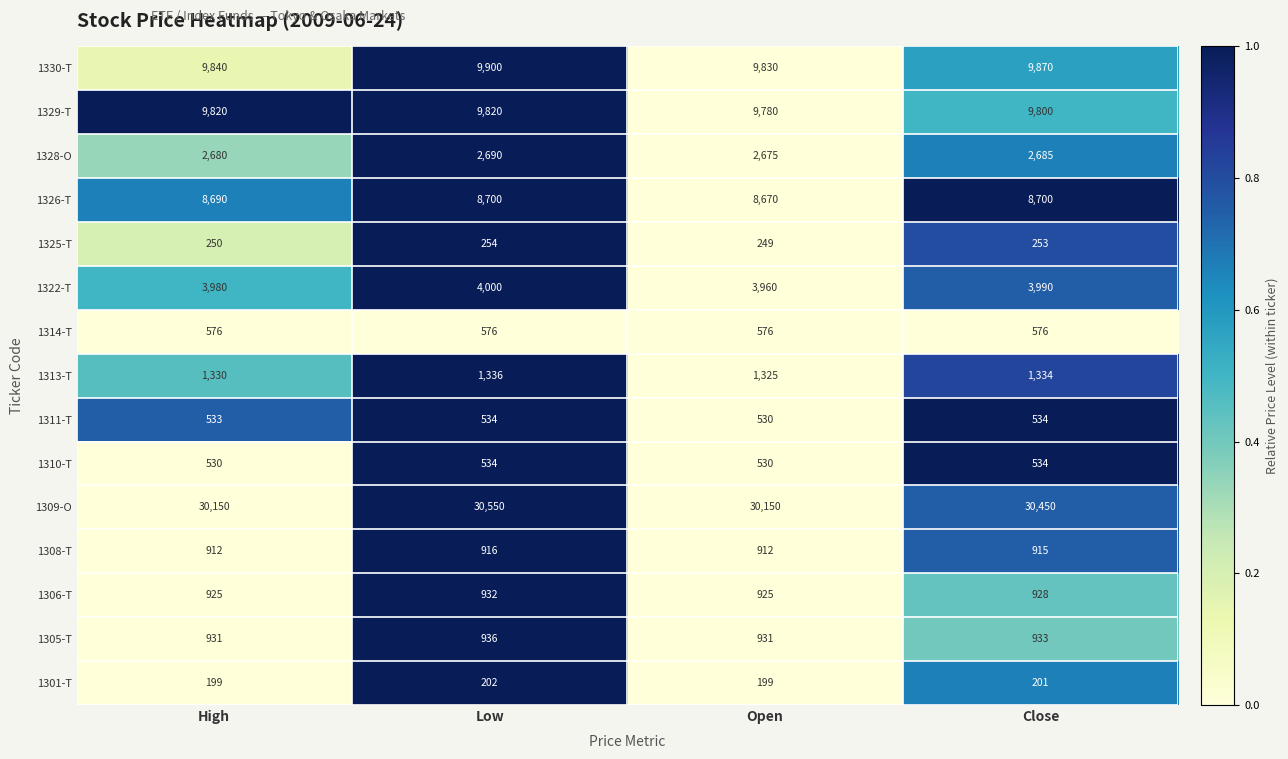

Which series has the largest total across all categories?

1309-O